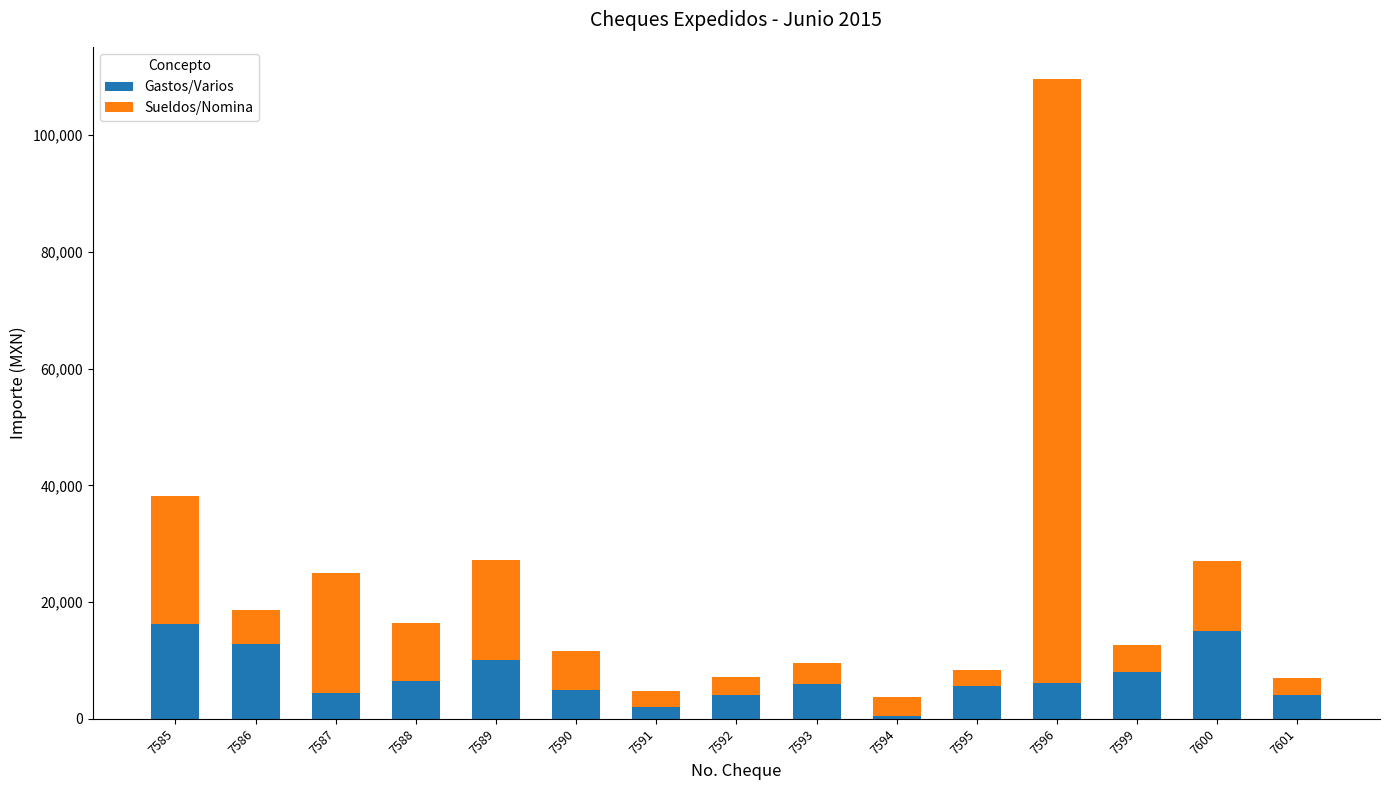

What is the value of the Gastos/Varios bar at the 7th from the left?

2000.0